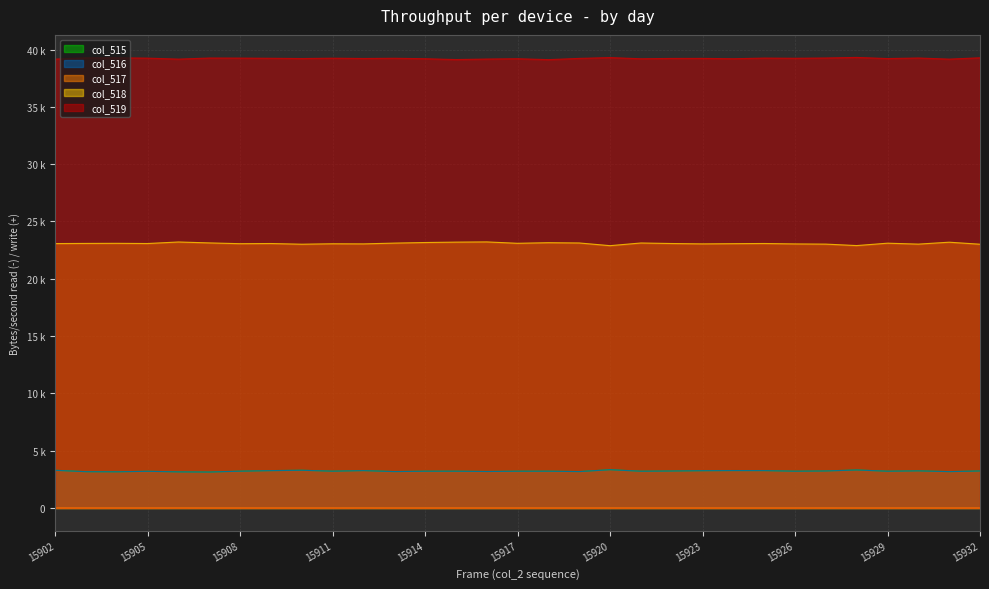

At how many categories does at least one series exceed 29719?

31